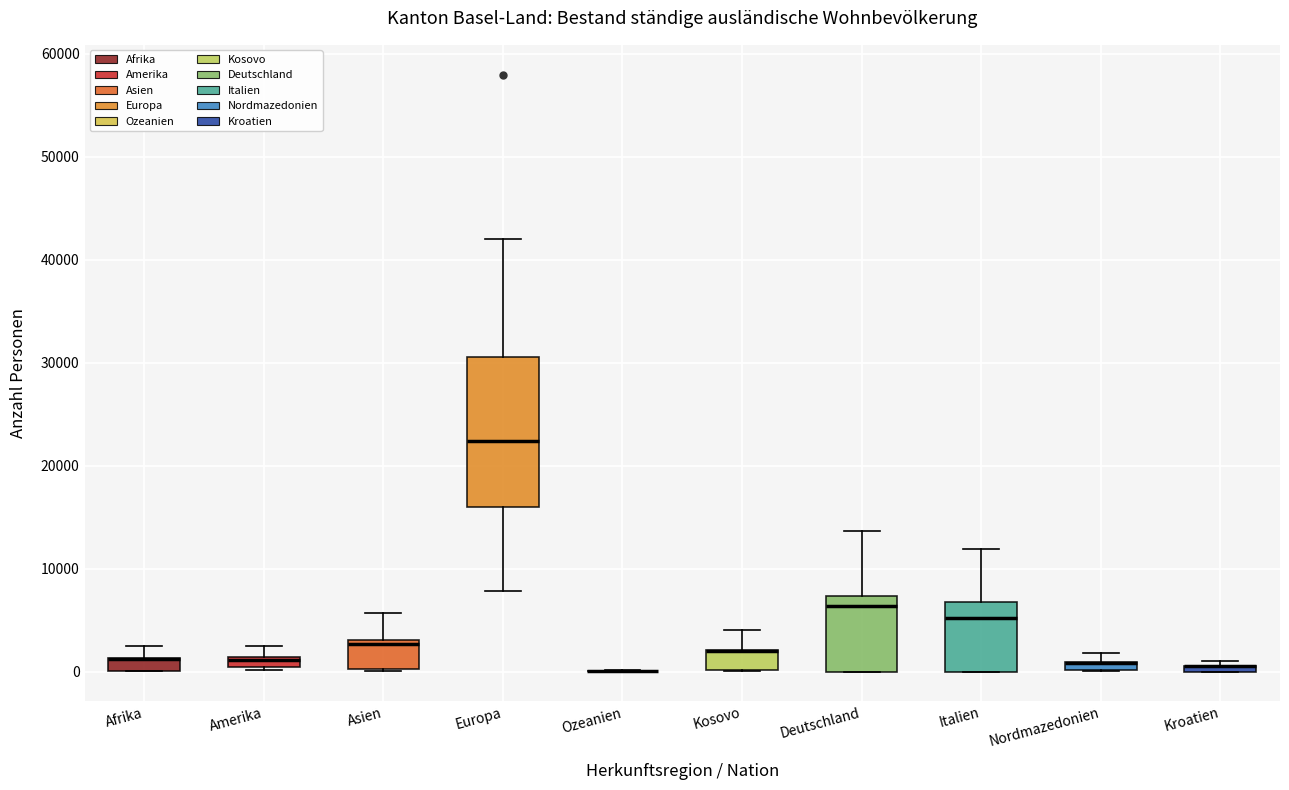

Which box is the tallest, from its lower edge to its upper edge?

Europa